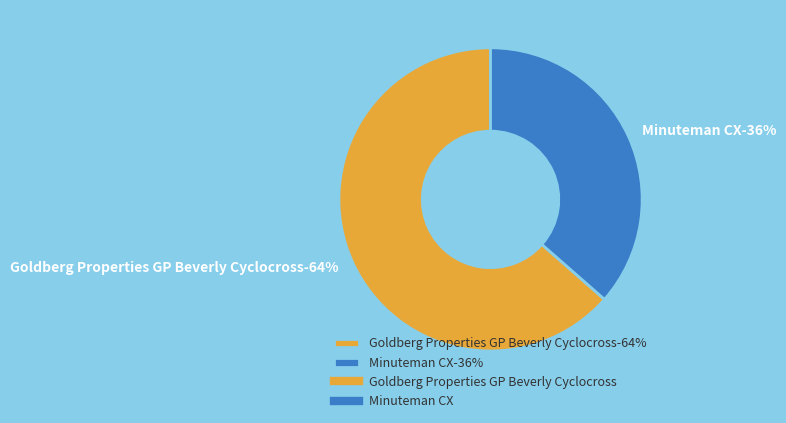

Rank the categories by value from lowest to highest.

Minuteman CX, Goldberg Properties GP Beverly Cyclocross